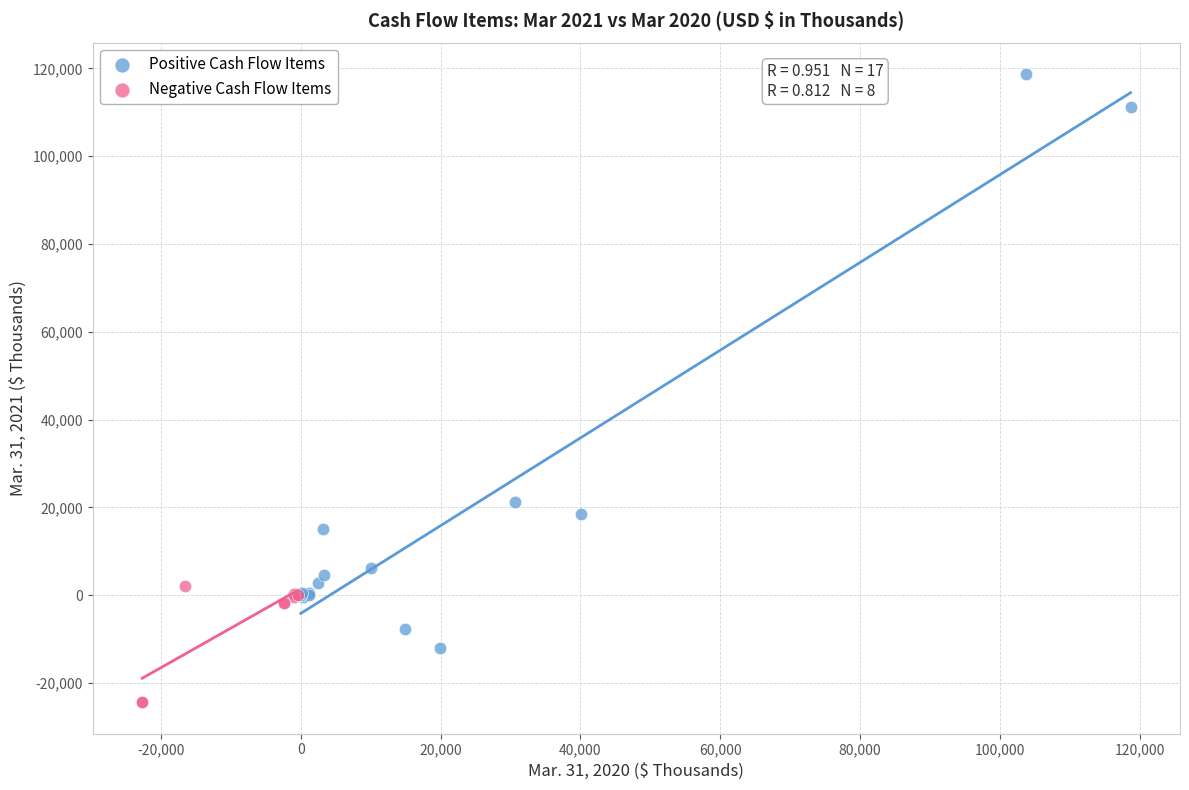

Which series contains the highest Y value?

Positive Cash Flow Items